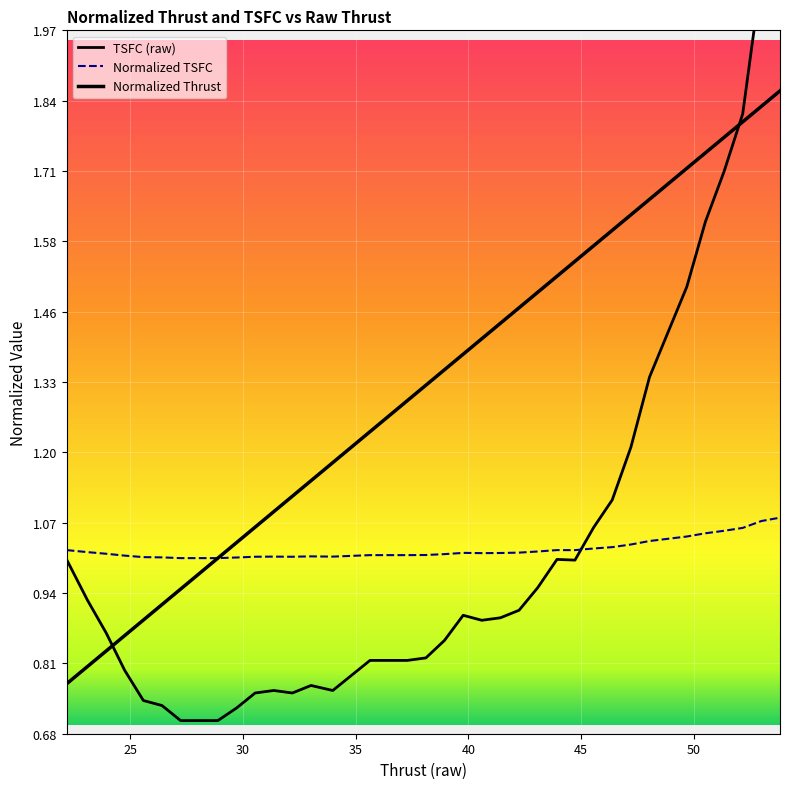

How many intersections are there between Normalized Thrust and TSFC (raw)?

2